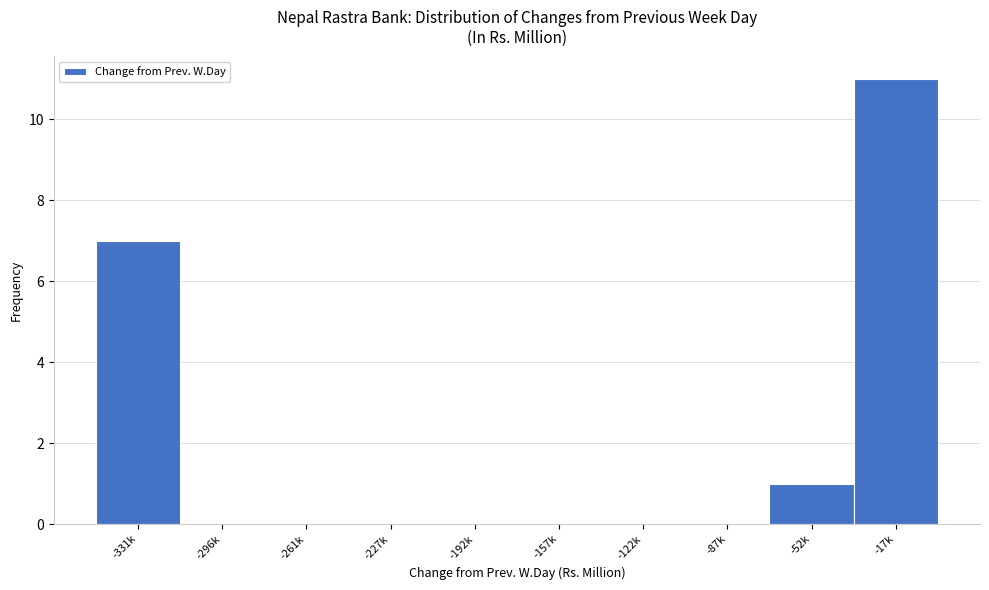

Reading right to left, what are all the values shown in this chart?

-17k=11	-52k=1	-87k=0	-122k=0	-157k=0	-192k=0	-227k=0	-261k=0	-296k=0	-331k=7